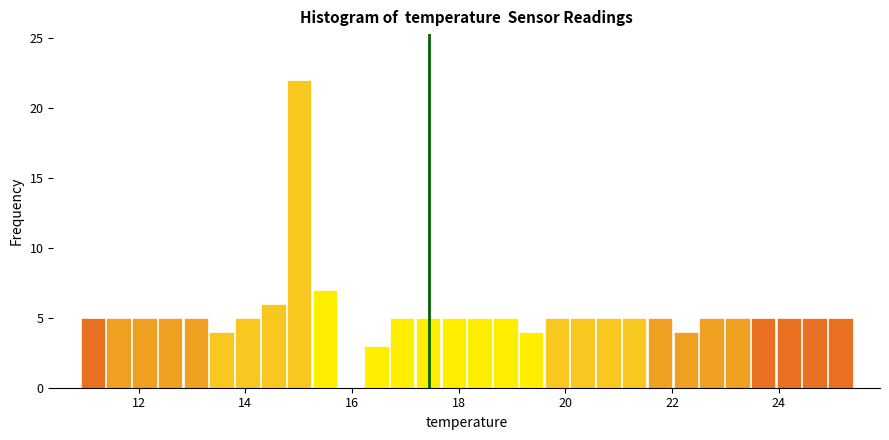

Read against the x-axis, roughly where is the centre of the tallest bar?

15.0